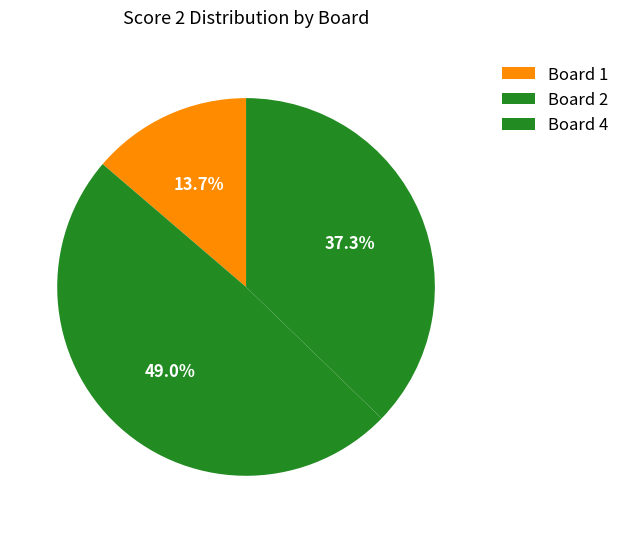

To the nearest percent, what is the average slice percentage?

33%